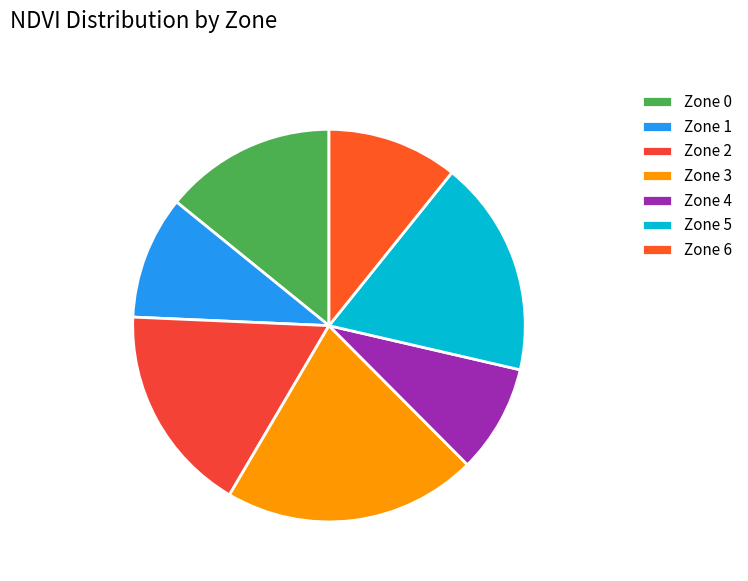

Rank the categories by value from lowest to highest.

Zone 4, Zone 1, Zone 6, Zone 0, Zone 2, Zone 5, Zone 3